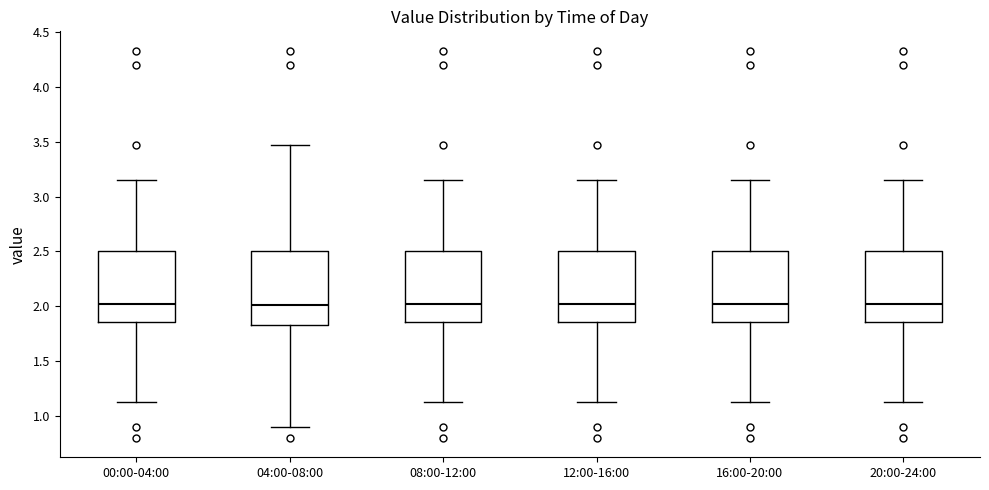

Where does the median line of the box for 00:00-04:00 sit on the y-axis? The values are not printed on the chart, so give them approximately, as read against the axis.

2.00